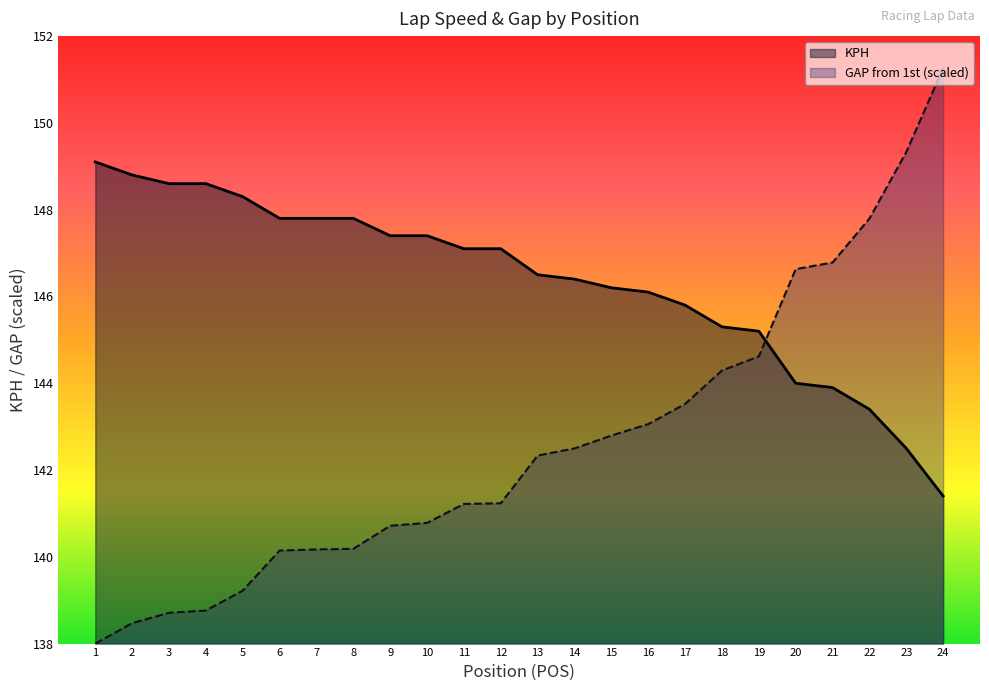

True or false: KPH and GAP_FIRST_sec intersect in this chart.

True